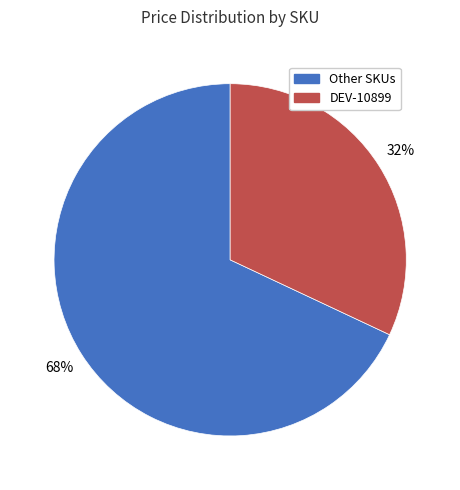

Does any single category account for the majority?

Yes